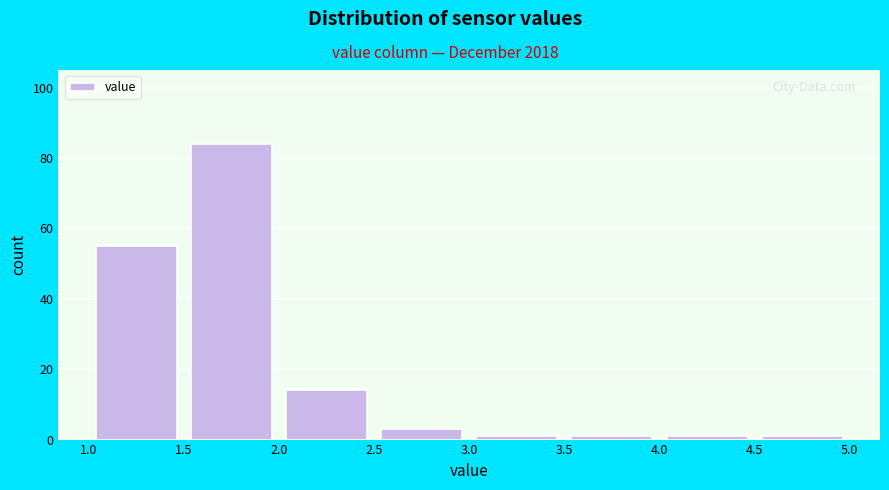

Reading left to right, transcribe this chart: for each bar, give the range it covers on the x-axis and its height. The values are not printed on the chart, so give them approximately, as read against the axis.

1.0 to 1.5: 56
1.5 to 2.0: 84
2.0 to 2.5: 14
2.5 to 3.0: 4
3.0 to 3.5: under 2
3.5 to 4.0: under 2
4.0 to 4.5: under 2
4.5 to 5.0: under 2